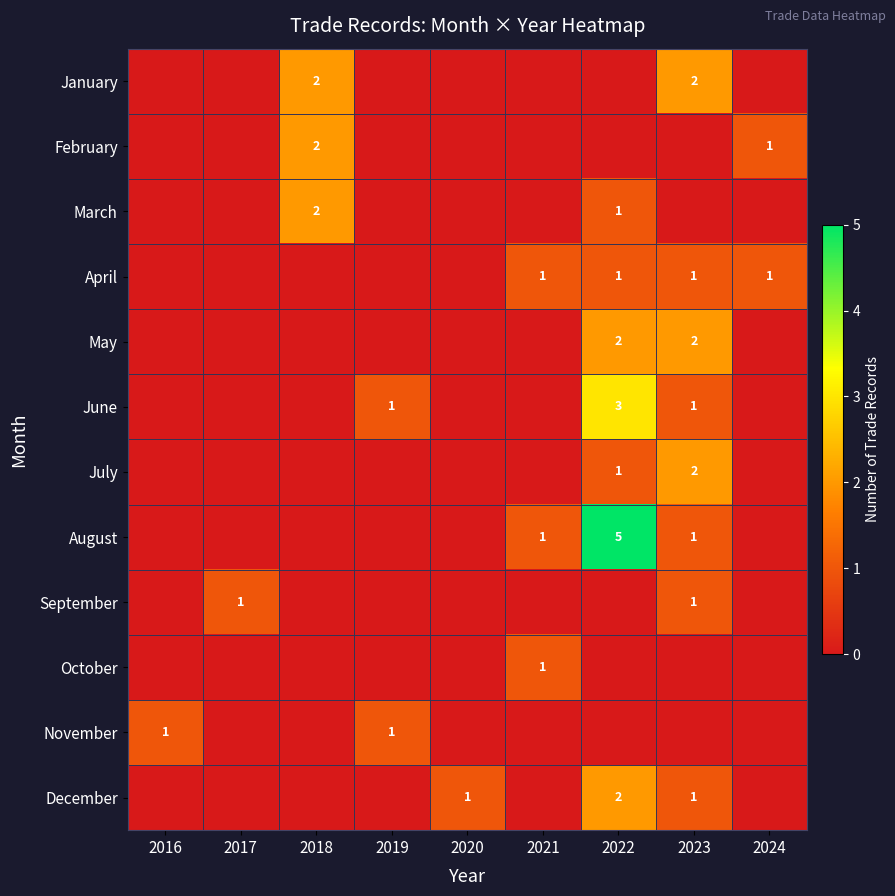

What is the difference between the second highest and second lowest values in the May series?

2